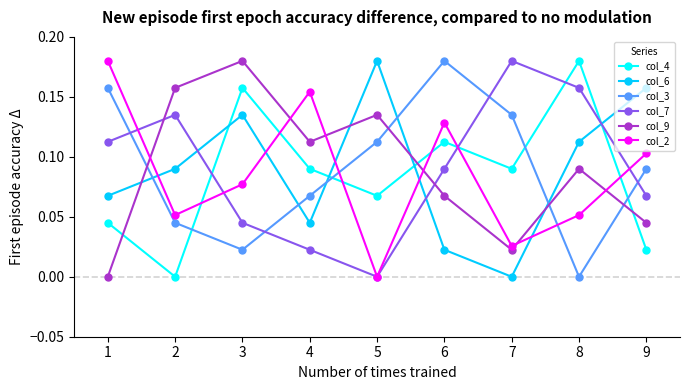

Does the chart display data point markers on the line(s)?

Yes